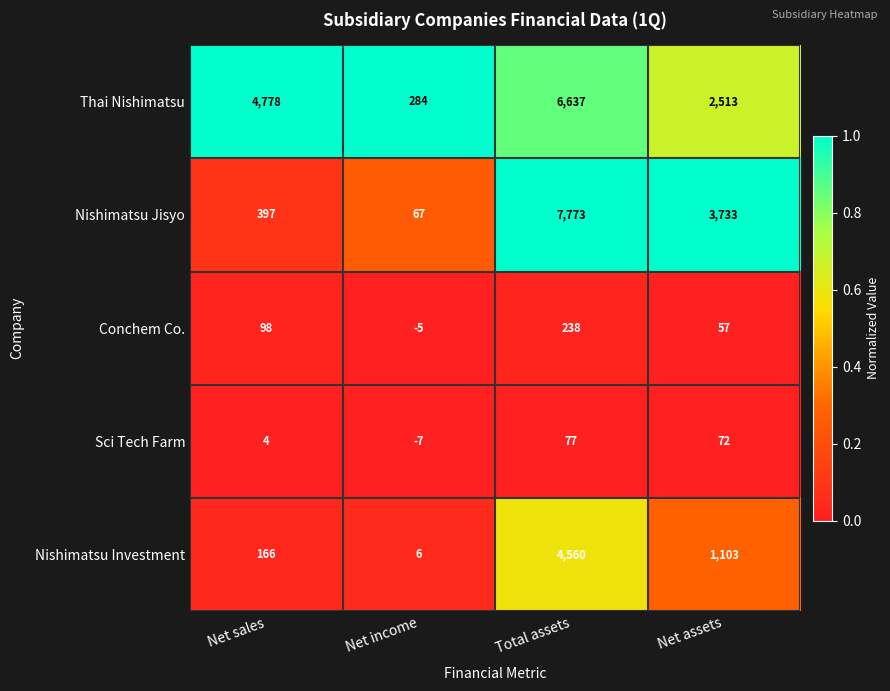

The value of Nishimatsu Investment at Net assets is 1103. True or false?

True